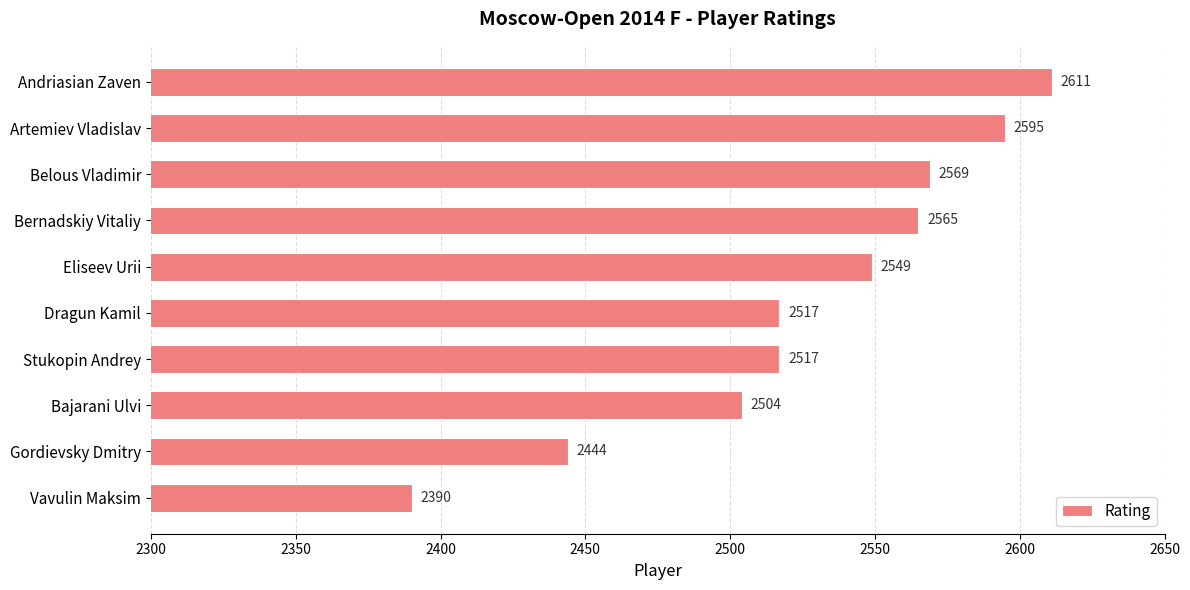

What is the approximate value at Eliseev Urii?

2549